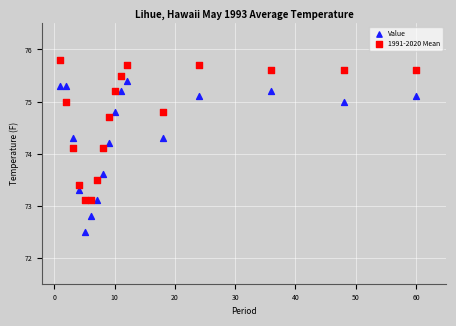

What are all the series names shown in the legend?

Value, 1991-2020 Mean